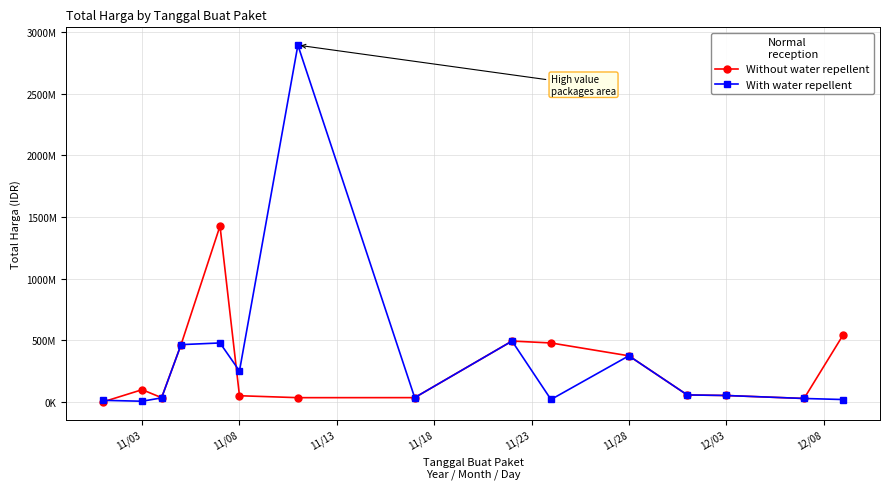

Does the chart have visible grid lines?

Yes